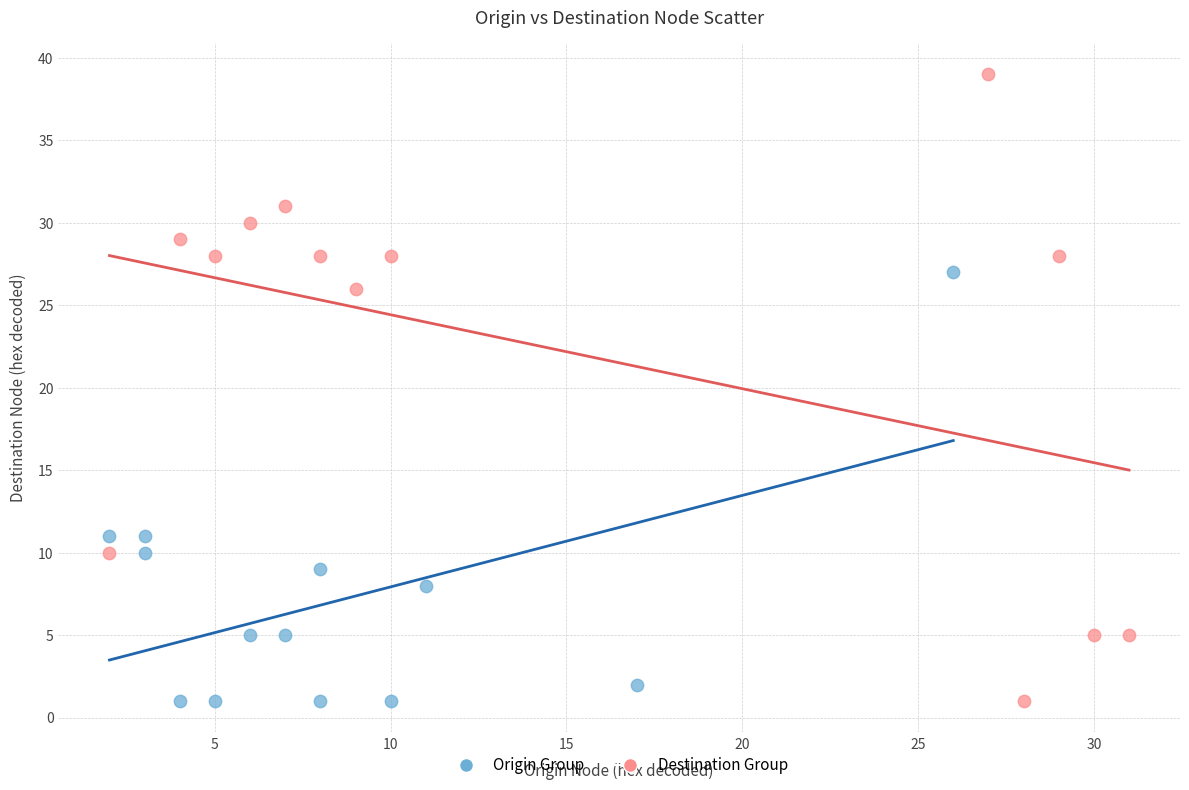

Which series has the largest Y range (max minus min)?

Destination Group